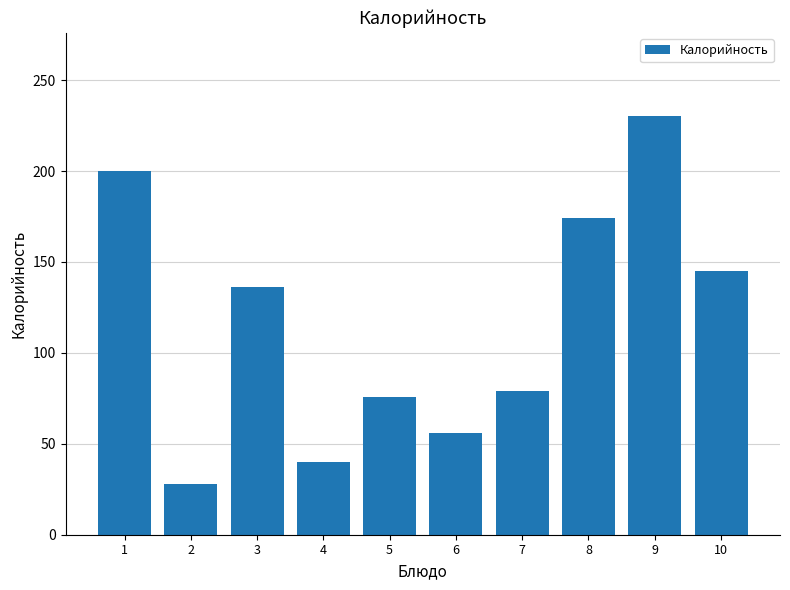

How many bars are there in total?

10